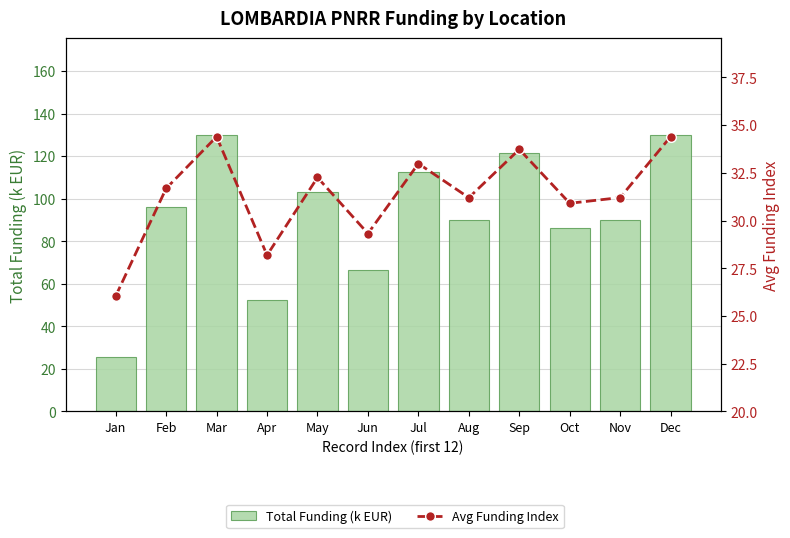

What is the value of the Avg Funding Index bar at the 2nd from the left?

31.7